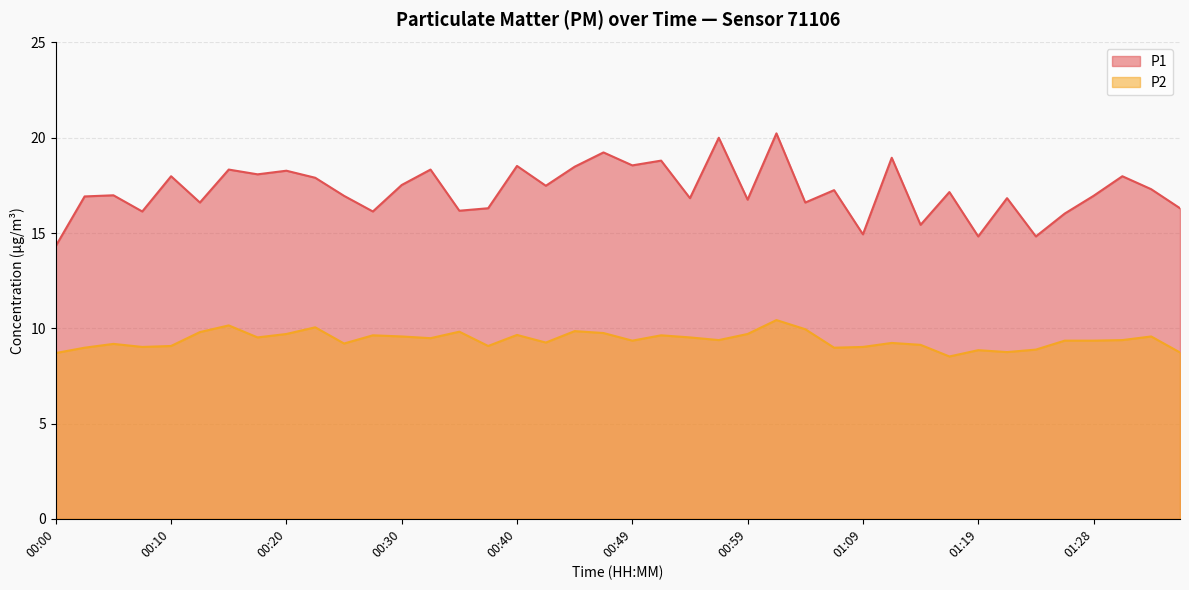

Where does the P1 series first go above 17?

00:10